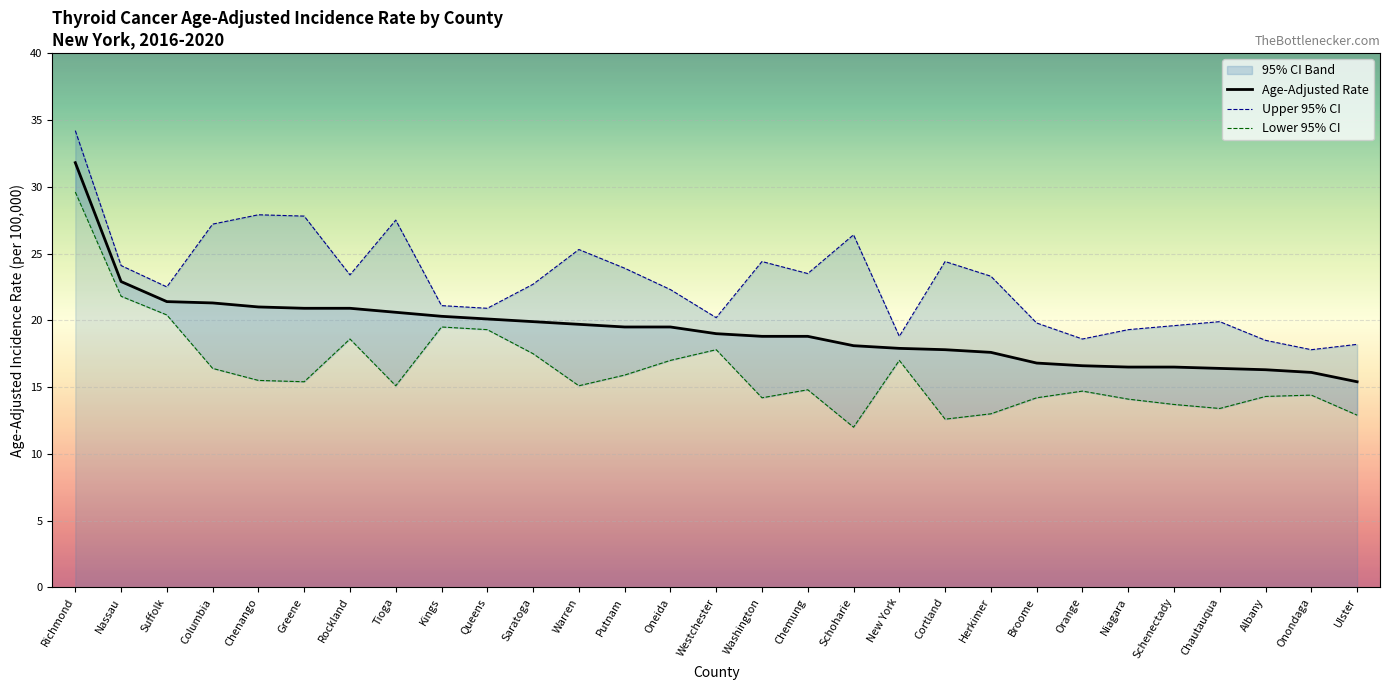

Reading left to right, transcribe all the data shown in this chart.

Age-Adjusted Rate: 31.8	22.9	21.4	21.3	21.0	20.9	20.9	20.6	20.3	20.1	19.9	19.7	19.5	19.5	19.0	18.8	18.8	18.1	17.9	17.8	17.6	16.8	16.6	16.5	16.5	16.4	16.3	16.1	15.4
Lower 95% CI: 29.6	21.8	20.4	16.4	15.5	15.4	18.6	15.1	19.5	19.3	17.5	15.1	15.9	17.0	17.8	14.2	14.8	12.0	17.0	12.6	13.0	14.2	14.7	14.1	13.7	13.4	14.3	14.4	12.9
Upper 95% CI: 34.2	24.1	22.5	27.2	27.9	27.8	23.4	27.5	21.1	20.9	22.7	25.3	23.9	22.3	20.2	24.4	23.5	26.4	18.8	24.4	23.3	19.8	18.6	19.3	19.6	19.9	18.5	17.8	18.2